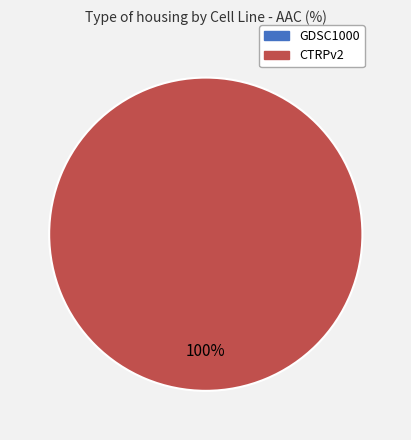

To the nearest percent, what is the combined percentage of CTRPv2 and GDSC1000?

100%